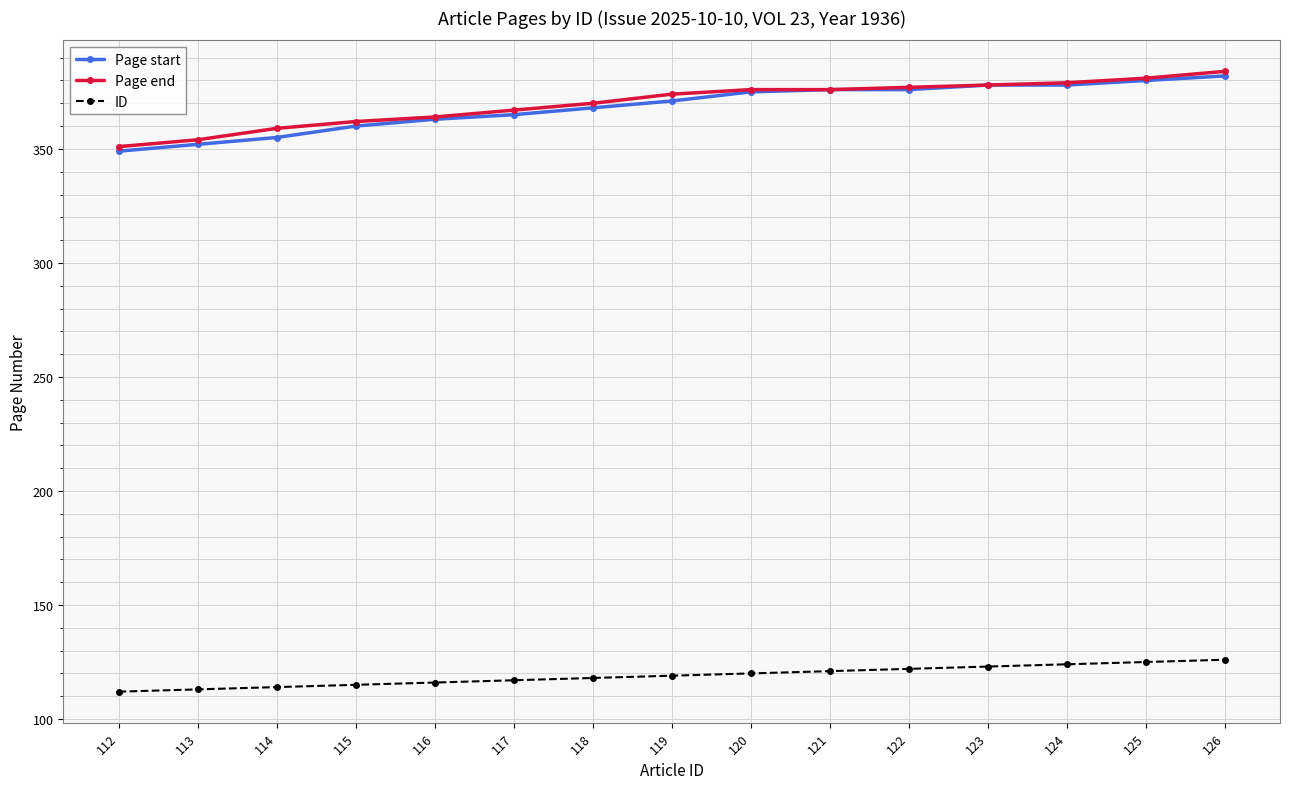

True or false: Page end and ID cross at least once.

False